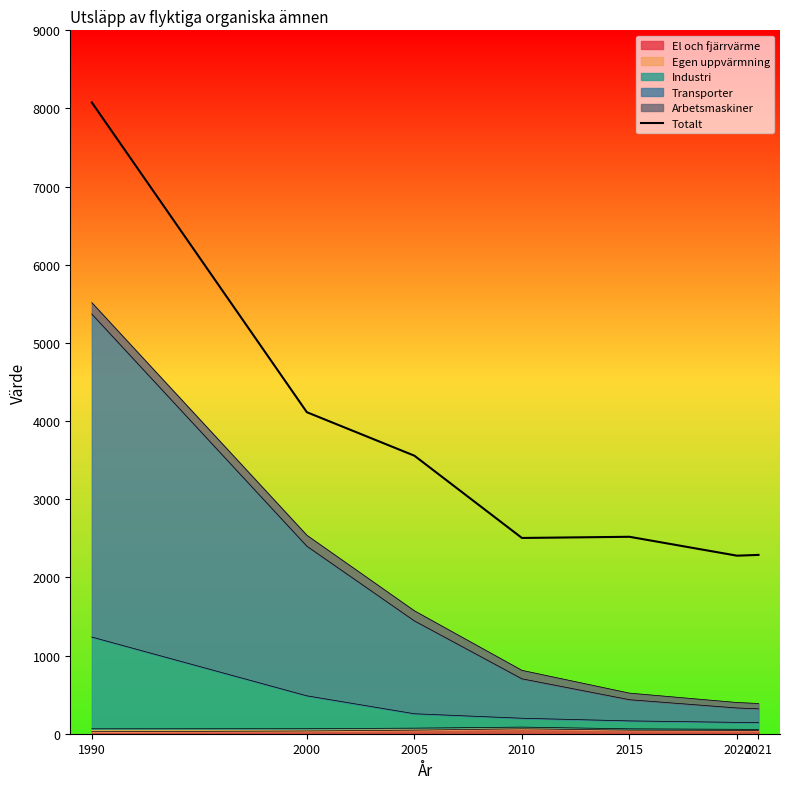

Where is the first local minimum?

2010